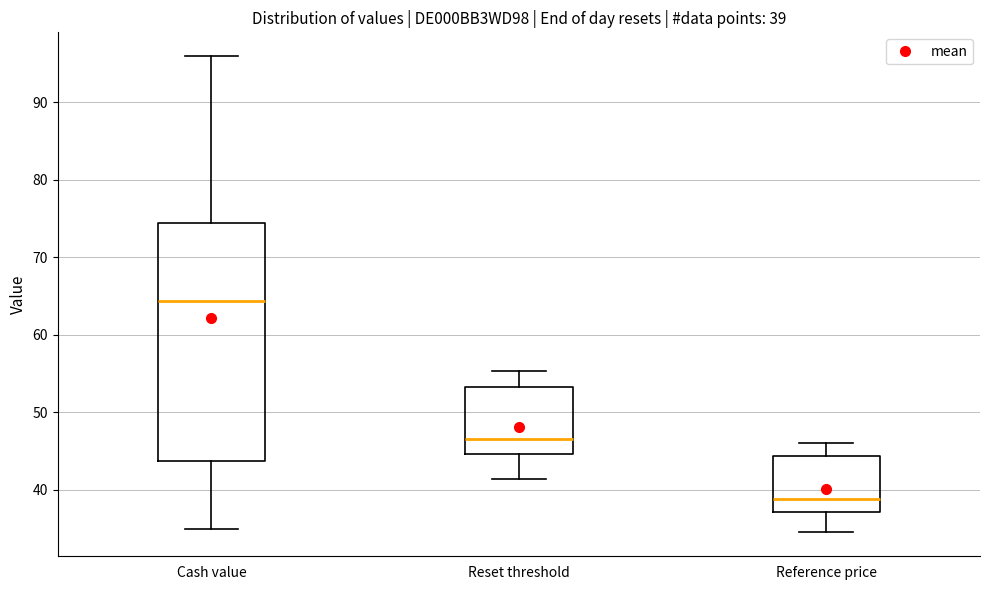

Comparing the boxes themselves (not the whiskers), which one is the tallest?

Cash value